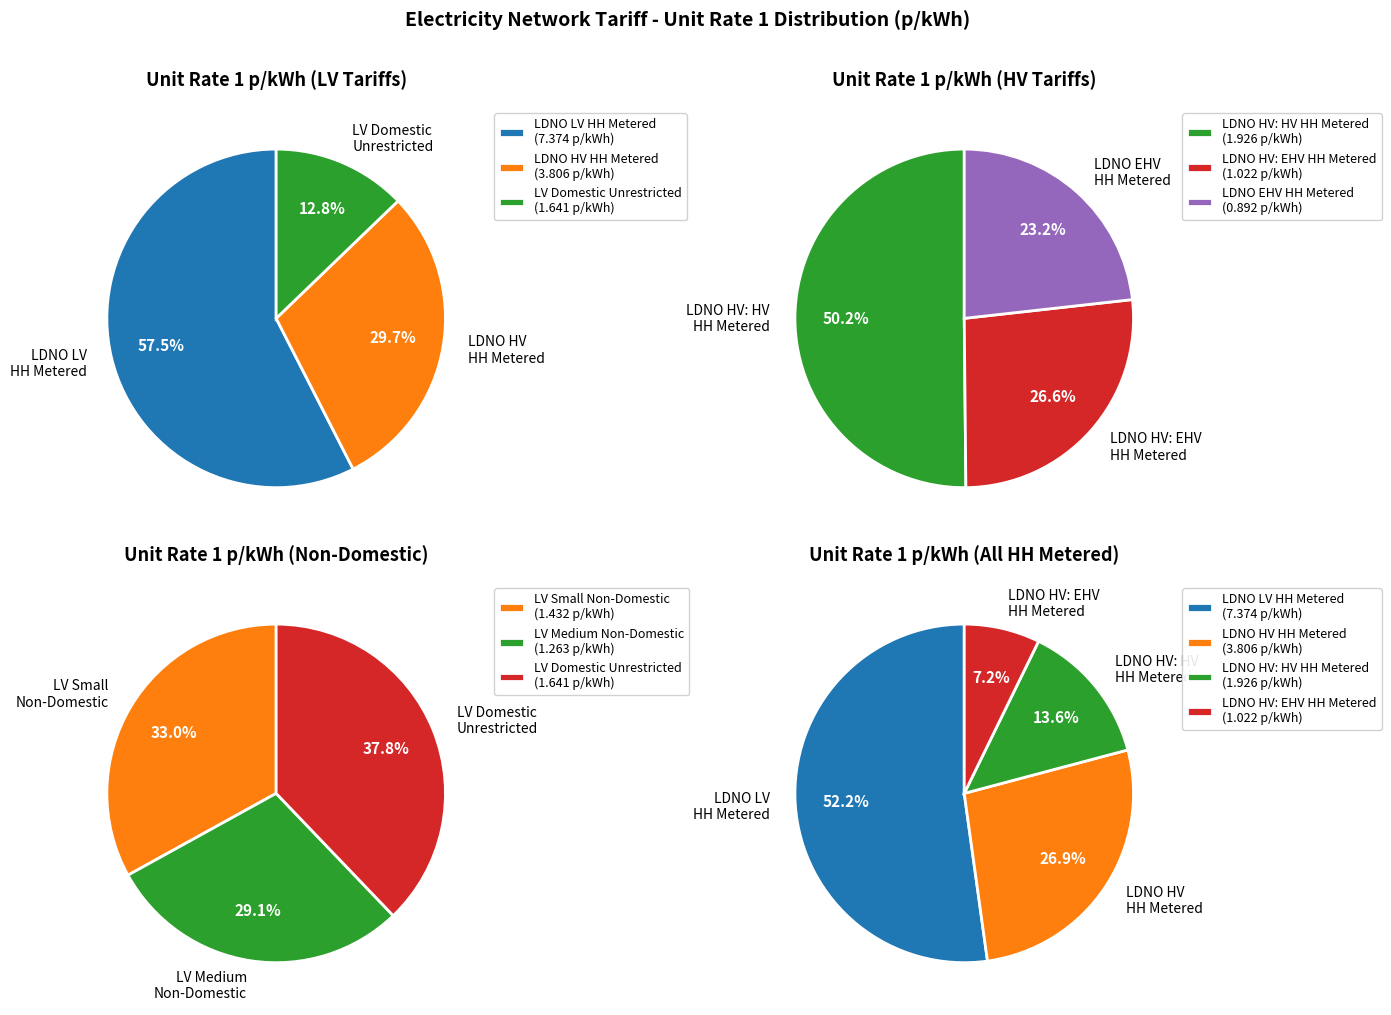

Which category has the smallest portion of the pie?

LDNO EHV